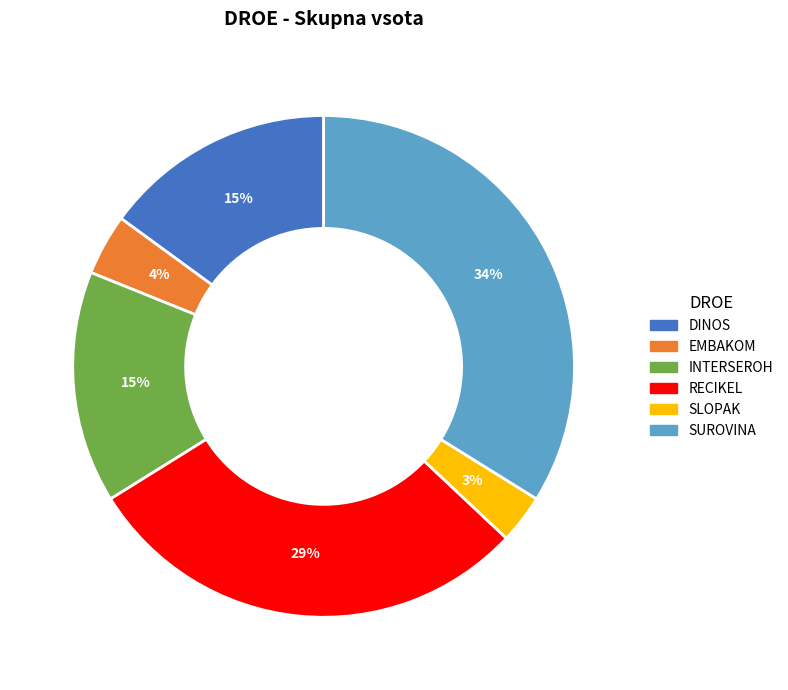

Does any single category account for the majority?

No